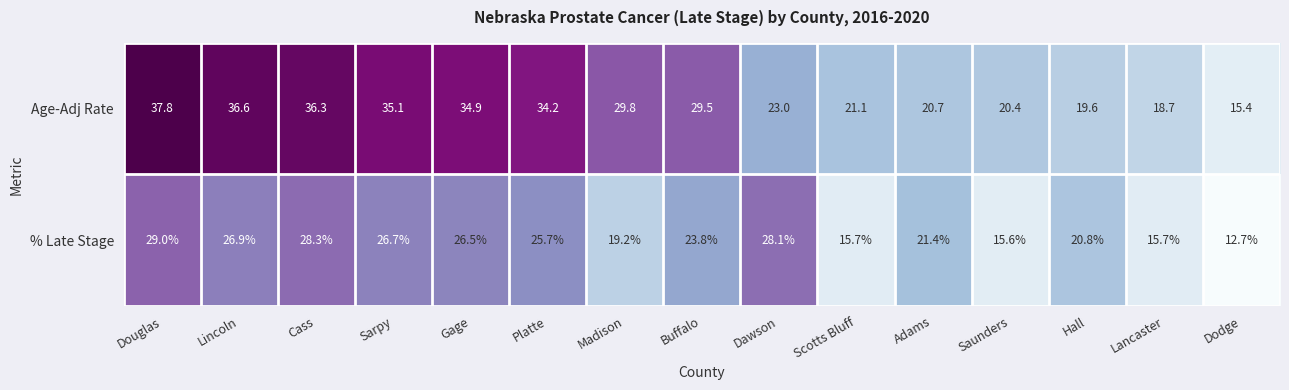

The Age-Adj Rate series shows 34.9 at Gage. True or false?

True